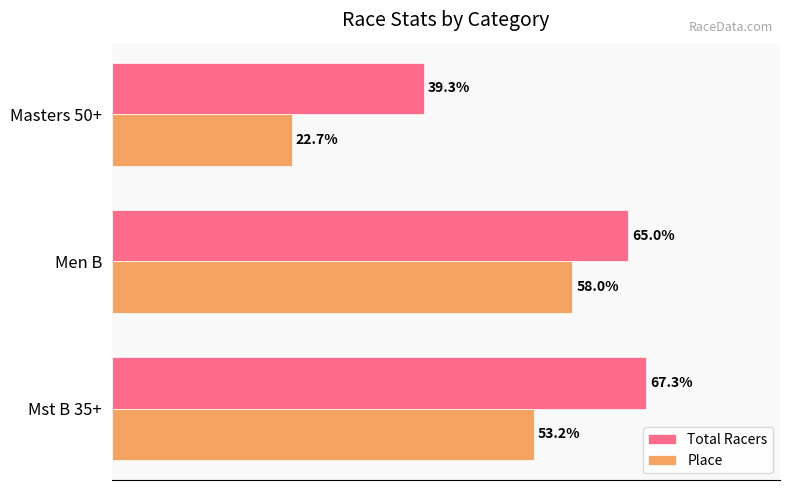

Which label corresponds to the smallest value in the chart?

Masters 50+